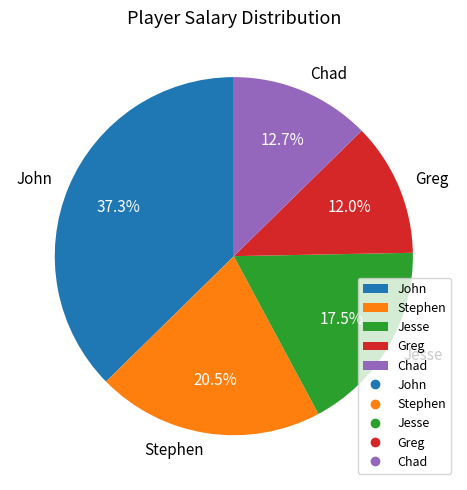

To the nearest percent, what is the difference between the Stephen and Greg slice percentages?

8%